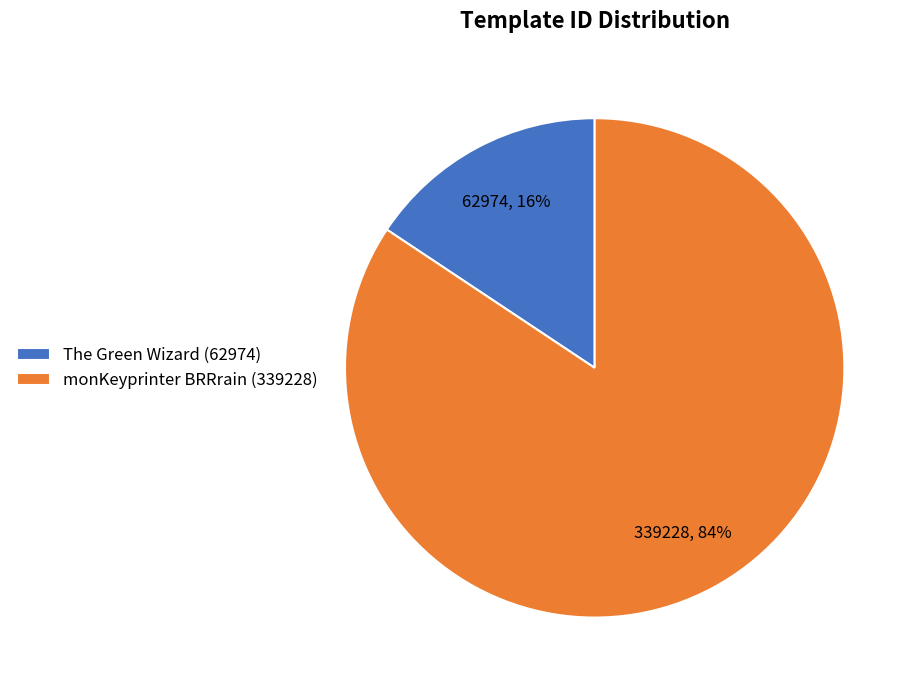

Which slice is the largest?

monKeyprinter BRRrain (339228)